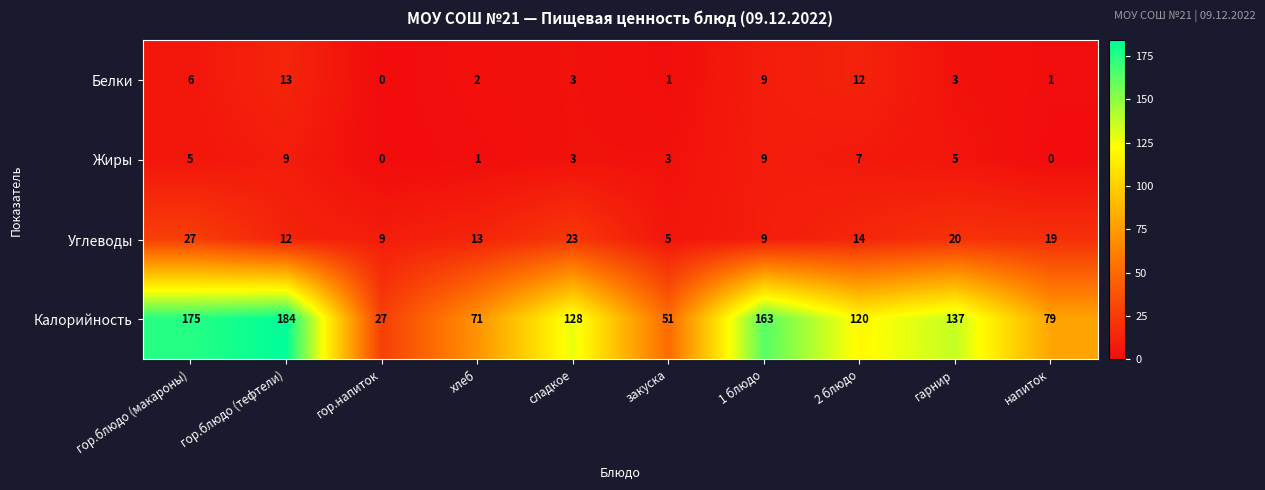

What is the approximate value of Белки at гор.блюдо (макароны)?

6